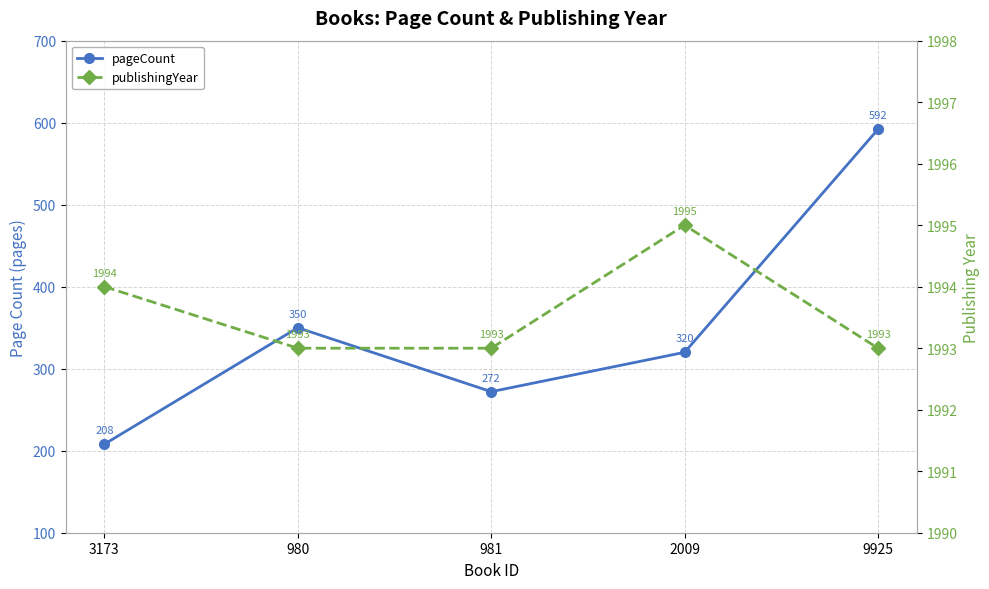

What is the difference between the highest and lowest values at 981?

1721